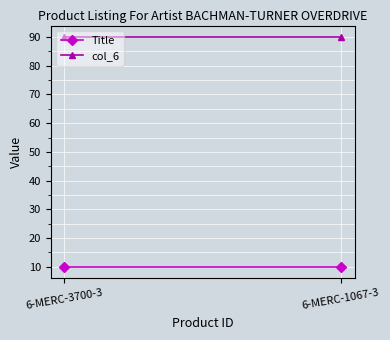

What is the average value of the Title series?

10.0